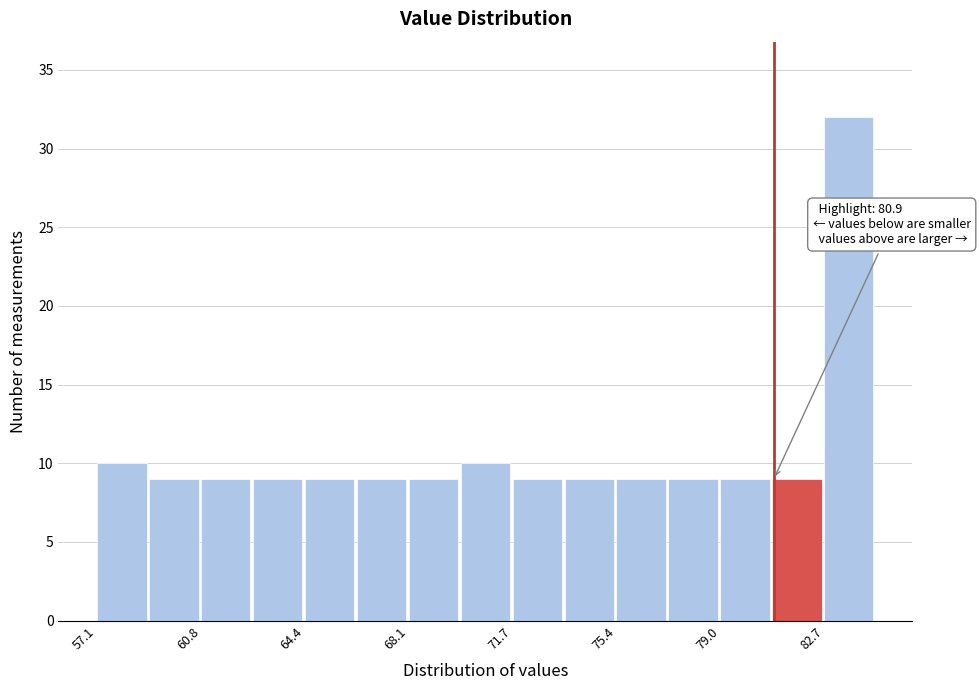

Read against the x-axis, roughly where is the centre of the tallest bar?

83.5